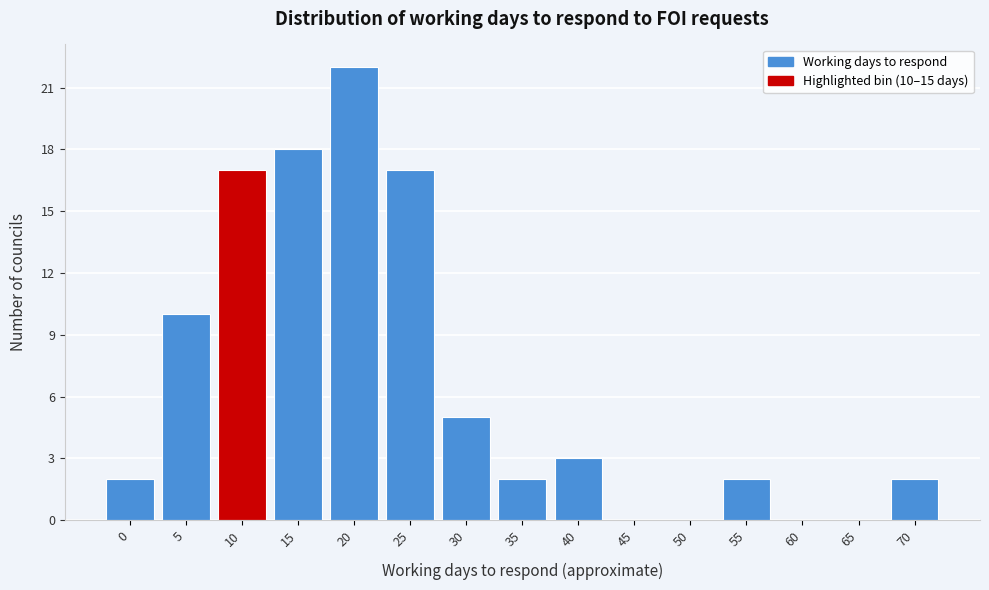

Reading left to right, extract all data points from this chart.

0=2	5=10	10=17	15=18	20=22	25=17	30=5	35=2	40=3	45=0	50=0	55=2	60=0	65=0	70=2